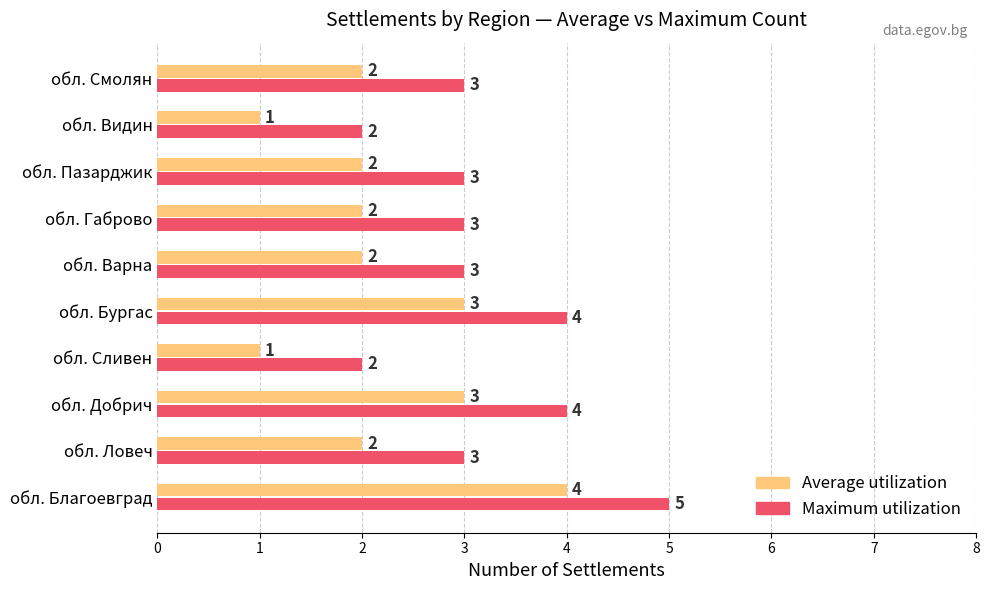

Which series has the largest total across all categories?

Maximum utilization